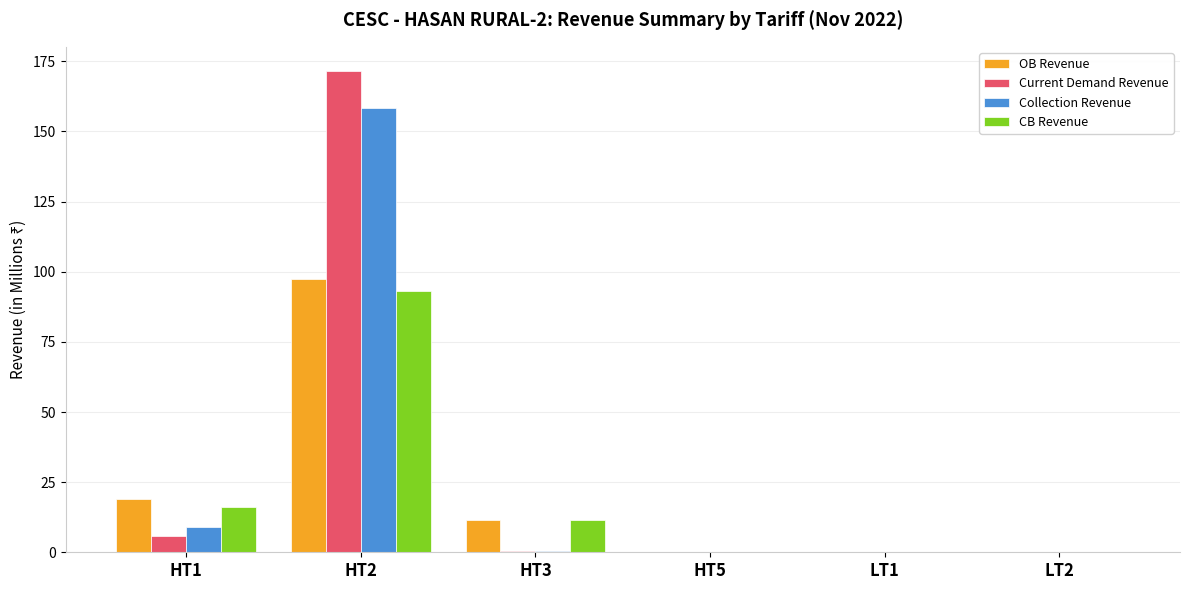

How many categories are shown in the chart?

6